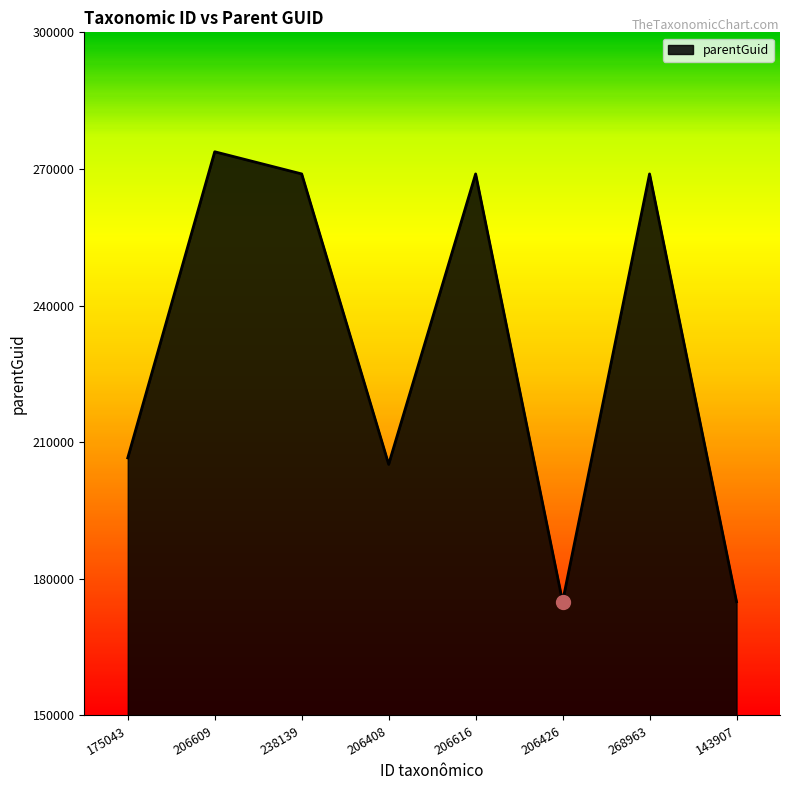

What position from the left is 238139?

3